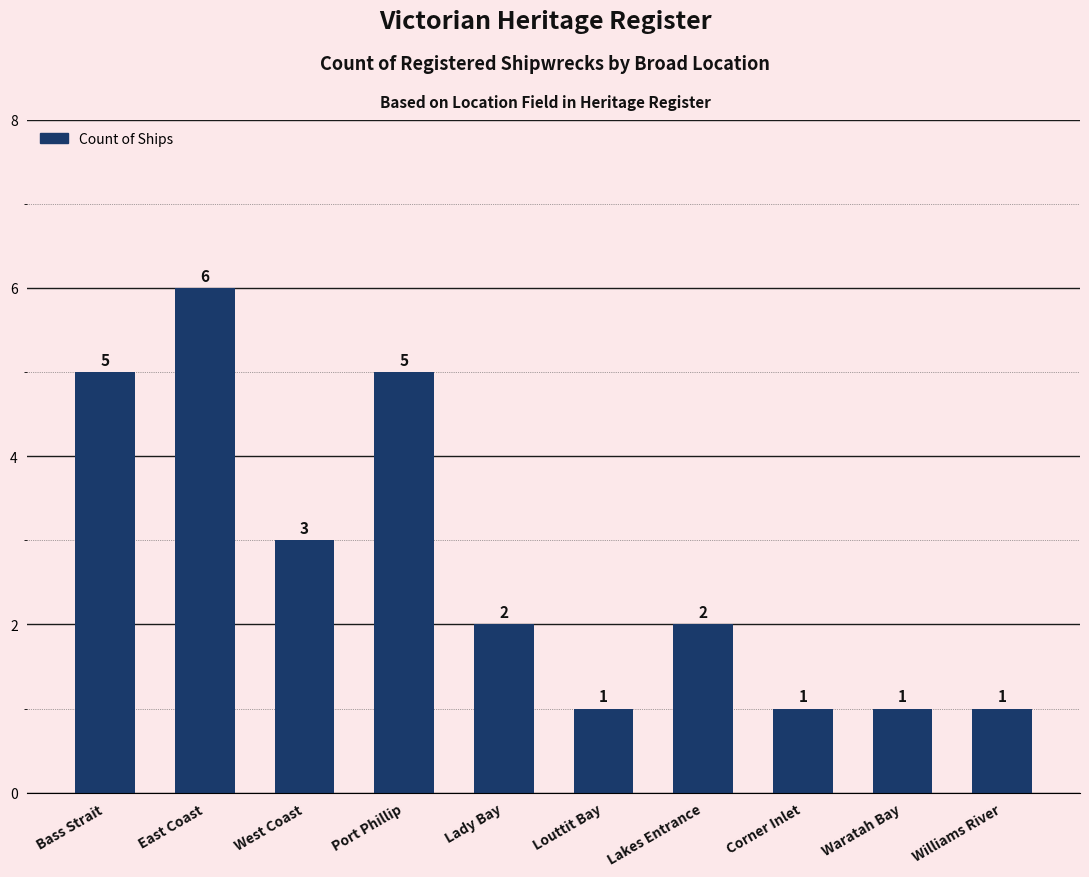

What position from the right is Corner Inlet?

3